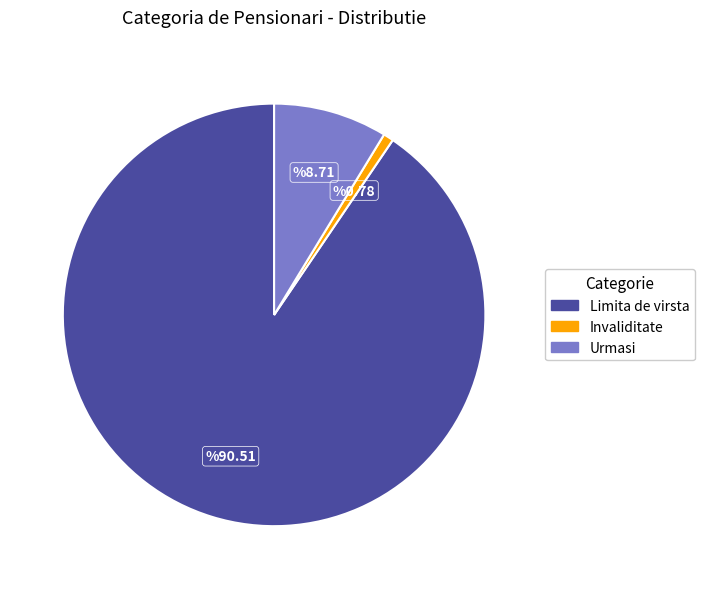

Rank the categories by value from lowest to highest.

Invaliditate, Urmasi, Limita de virsta